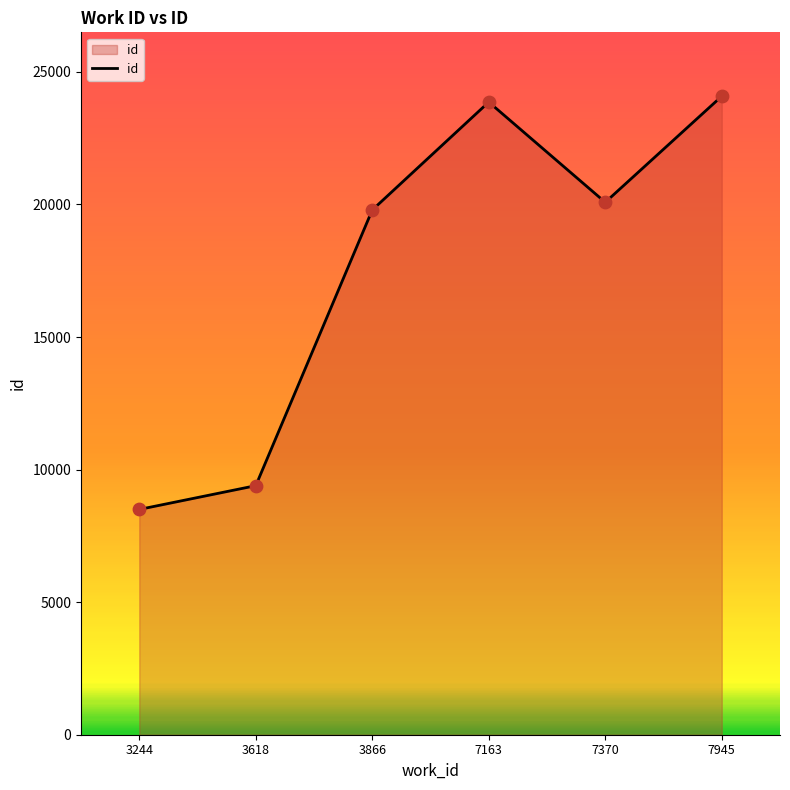

Approximately how many times larger is the value at 7370 compared to 3618?

2.1